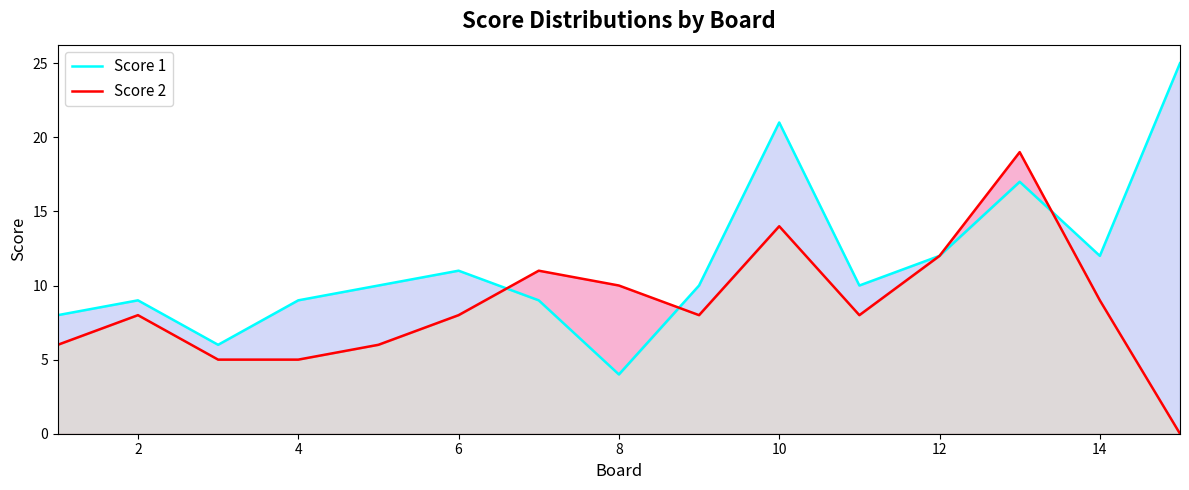

Reading right to left, extract all data points from this chart.

Score 1: 25	12	17	12	10	21	10	4	9	11	10	9	6	9	8
Score 2: 0	9	19	12	8	14	8	10	11	8	6	5	5	8	6